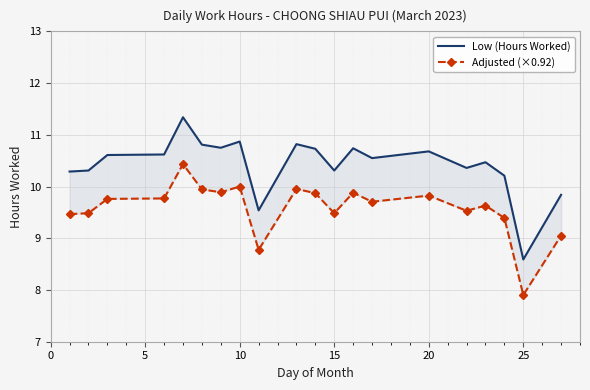

True or false: Adjusted (×0.92) and Low (Hours Worked) intersect in this chart.

False